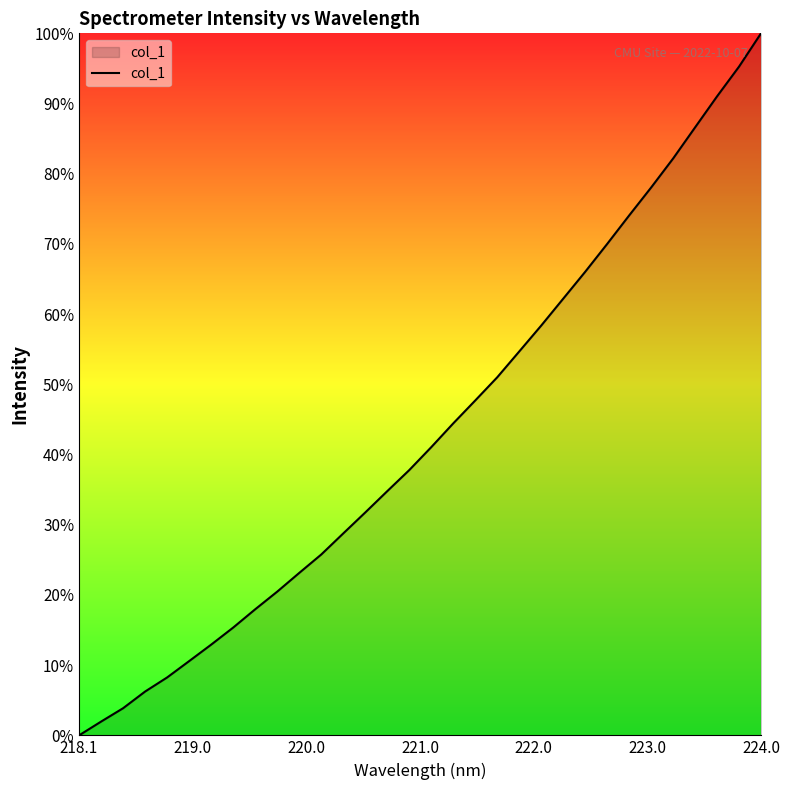

What is the maximum value shown in the chart?

100.0